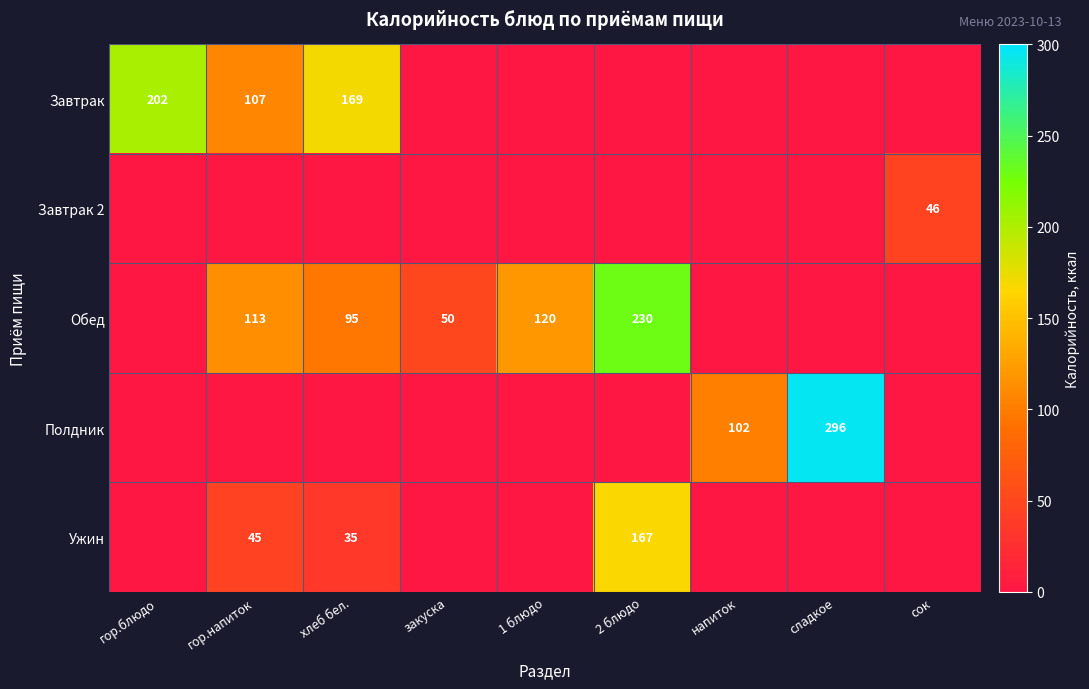

True or false: Ужин has a value of 45 at гор.напиток.

True